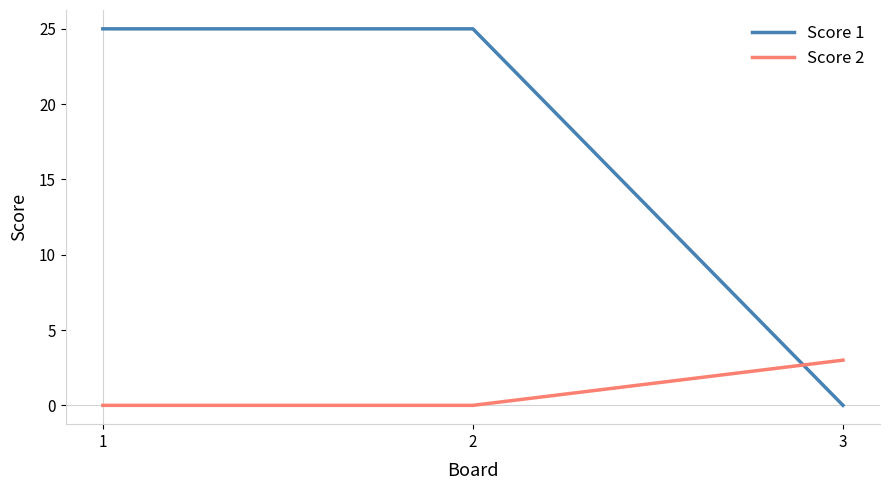

What is the spread (max minus min) of values at 3?

3